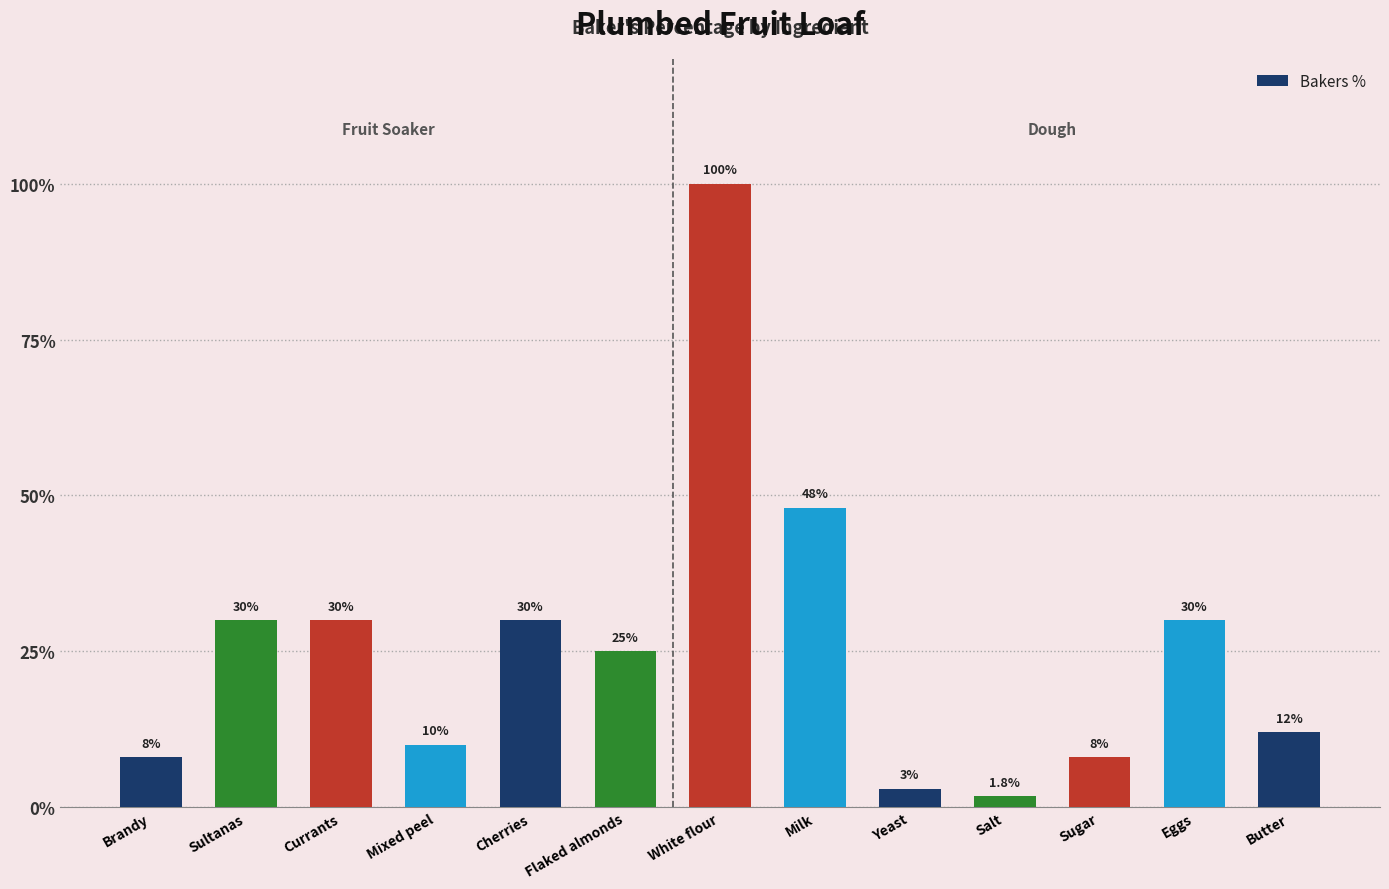

How many data points are less than 25?

6